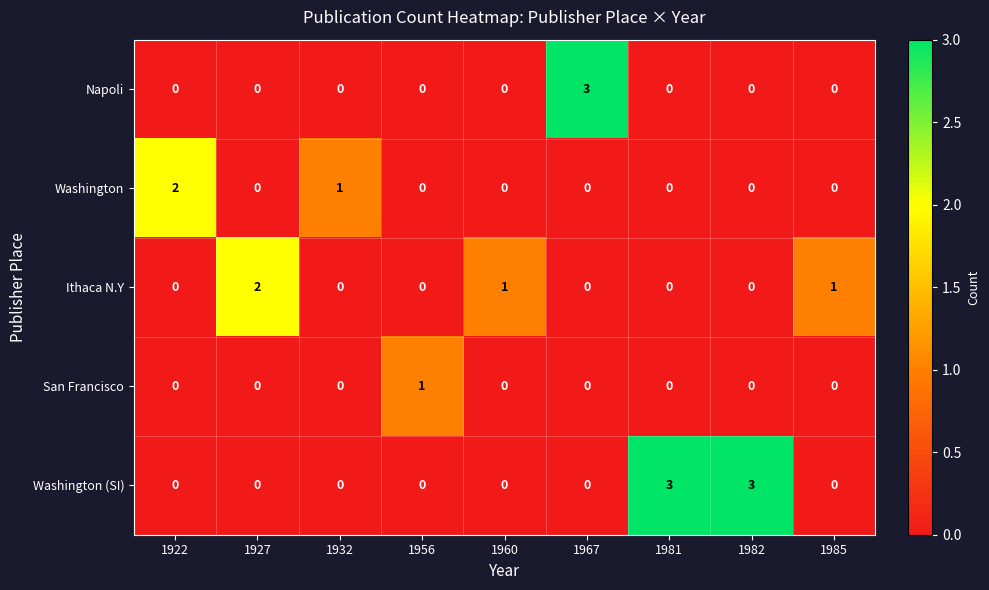

What is the difference between the highest and lowest values at 1927?

2